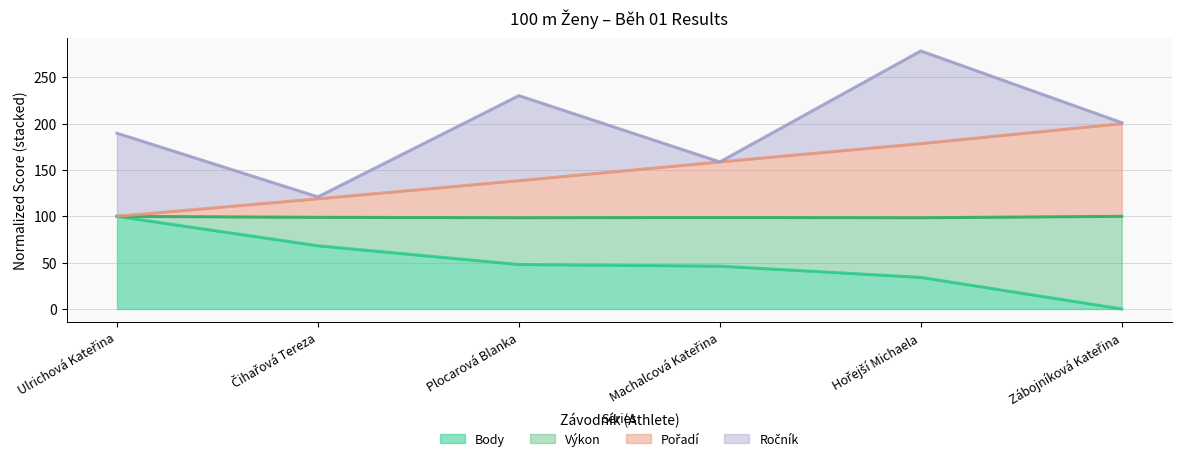

True or false: Výkon has a value of 11.0 at Hořejší Michaela.

False